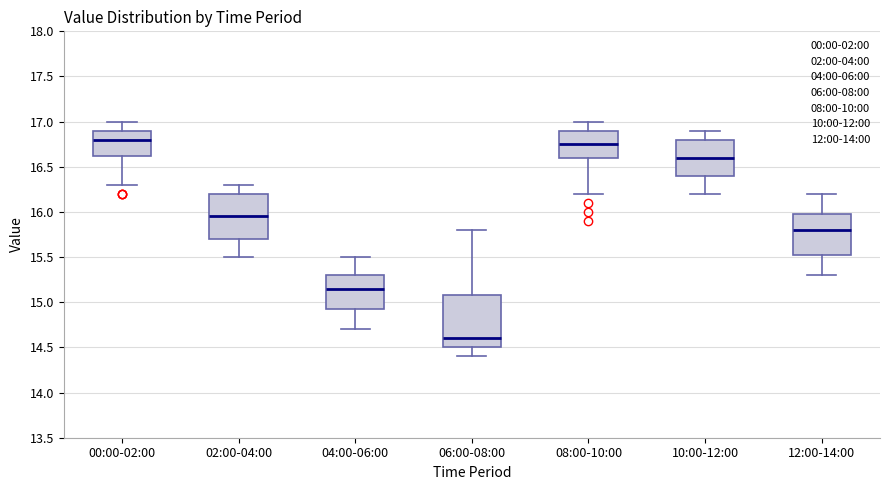

Which box has the lowest median line?

06:00-08:00